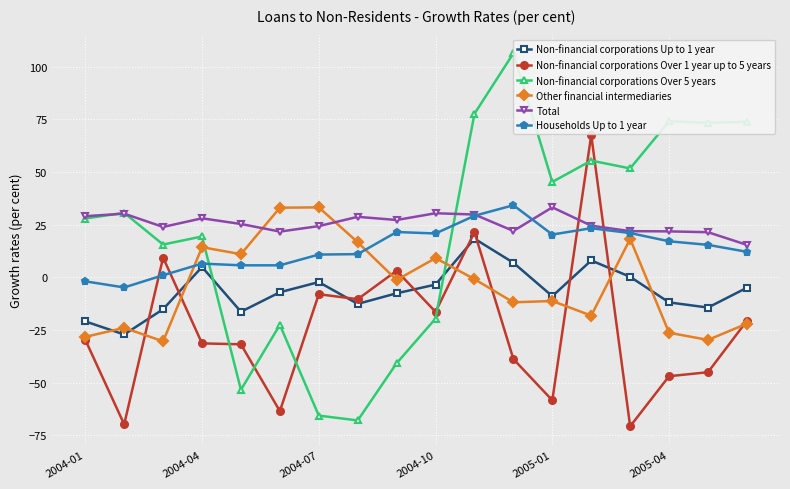

Which series has the largest total across all categories?

Total